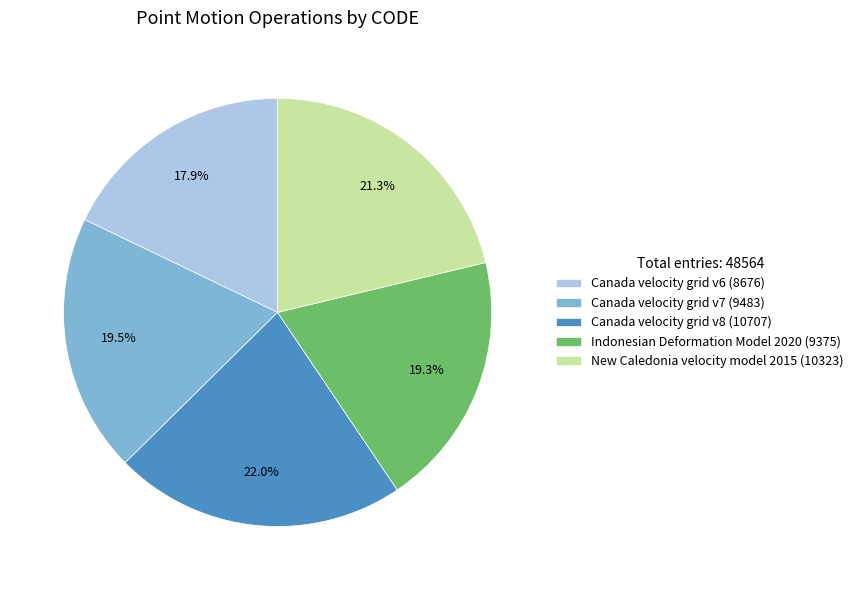

Between New Caledonia velocity model 2015 (10323) and Canada velocity grid v8 (10707), which is larger?

Canada velocity grid v8 (10707)